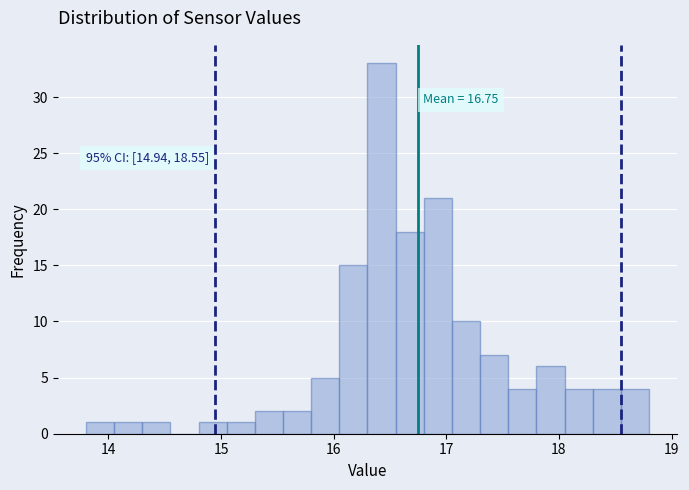

Around what value on the x-axis is the tallest bar? Give the approximate position of its centre, as read against the axis.

16.4